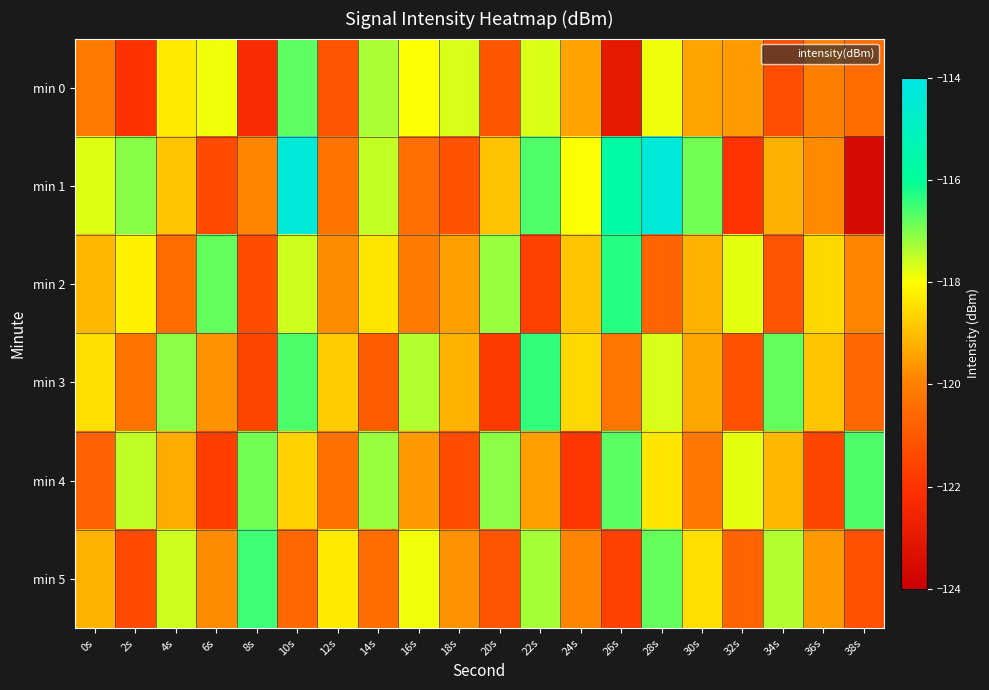

At how many categories does at least one series exceed -115?

2